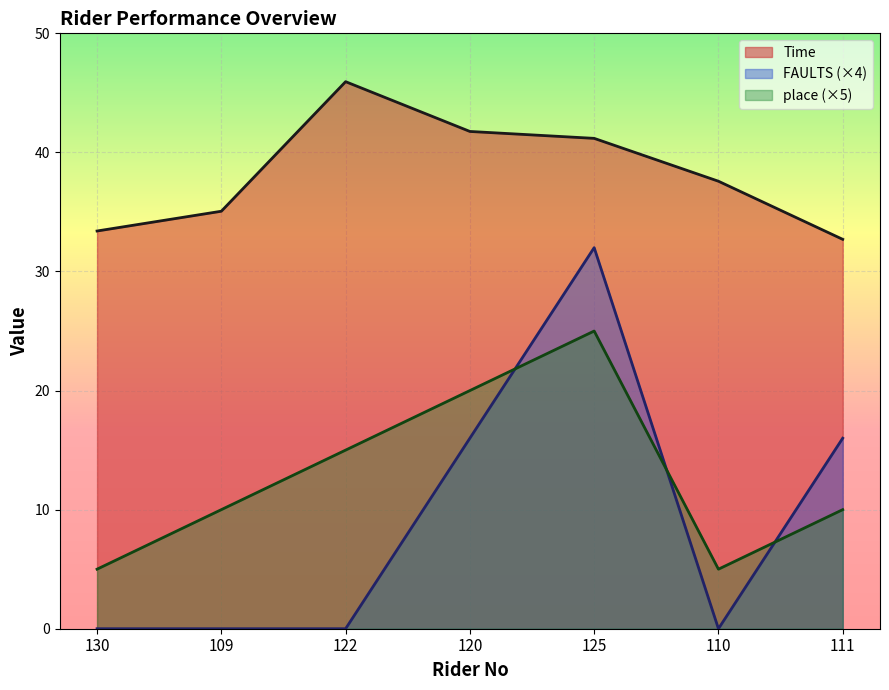

Reading left to right, extract all data points from this chart.

Time: 130=33.4	109=35.1	122=45.9	120=41.8	125=41.2	110=37.6	111=32.7
FAULTS: 130=0.0	109=0.0	122=0.0	120=16.0	125=32.0	110=0.0	111=16.0
place: 130=5.0	109=10.0	122=15.0	120=20.0	125=25.0	110=5.0	111=10.0